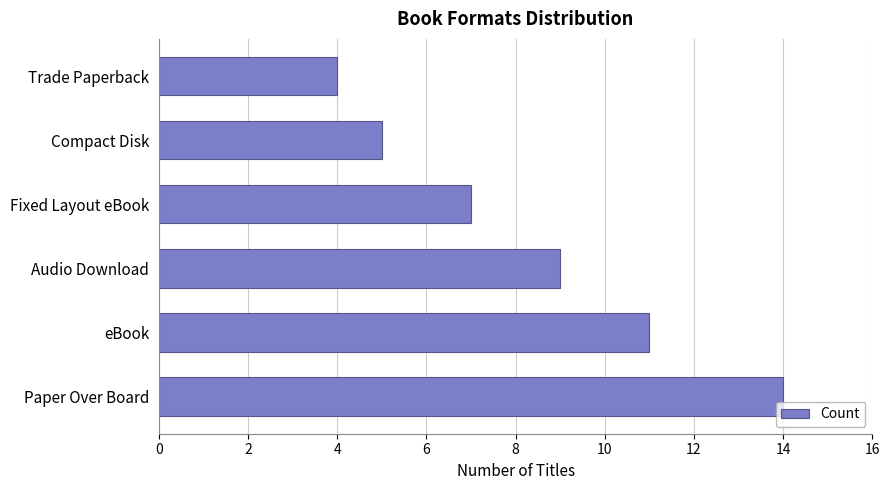

List the labels in order of value, largest first.

Paper Over Board, eBook, Audio Download, Fixed Layout eBook, Compact Disk, Trade Paperback